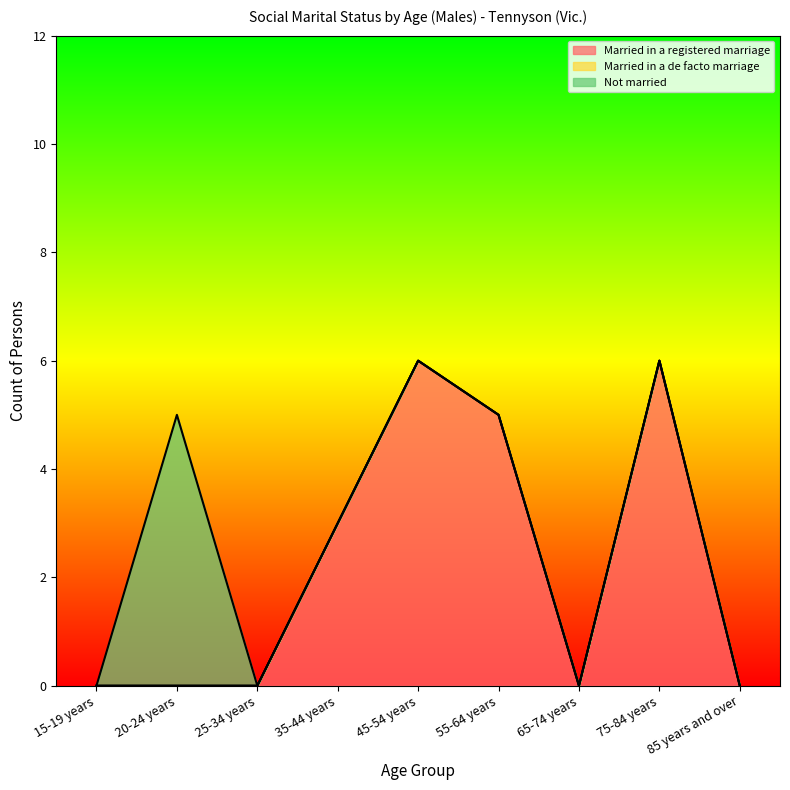

Is it true that Married in a registered marriage equals -4 at 85 years and over?

False